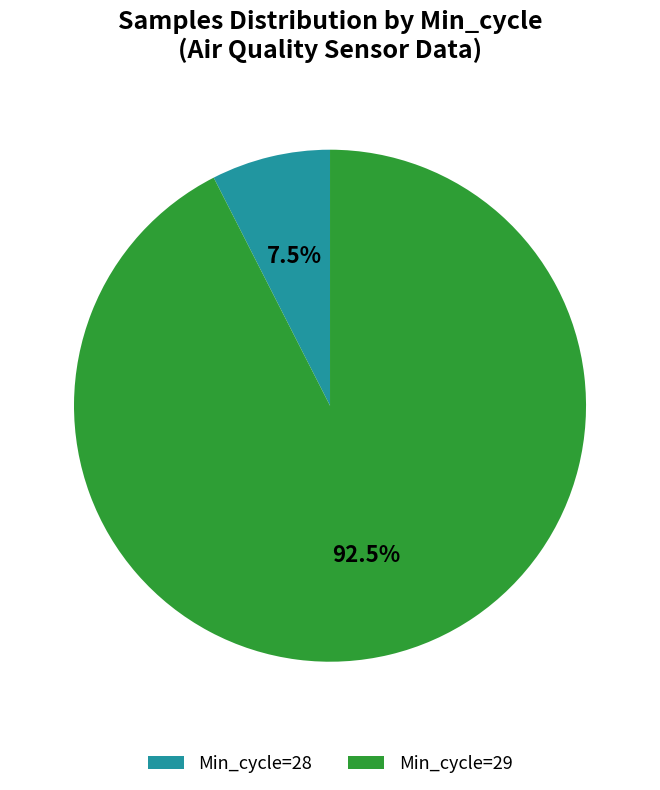

Which category has the smallest portion of the pie?

Min_cycle=28